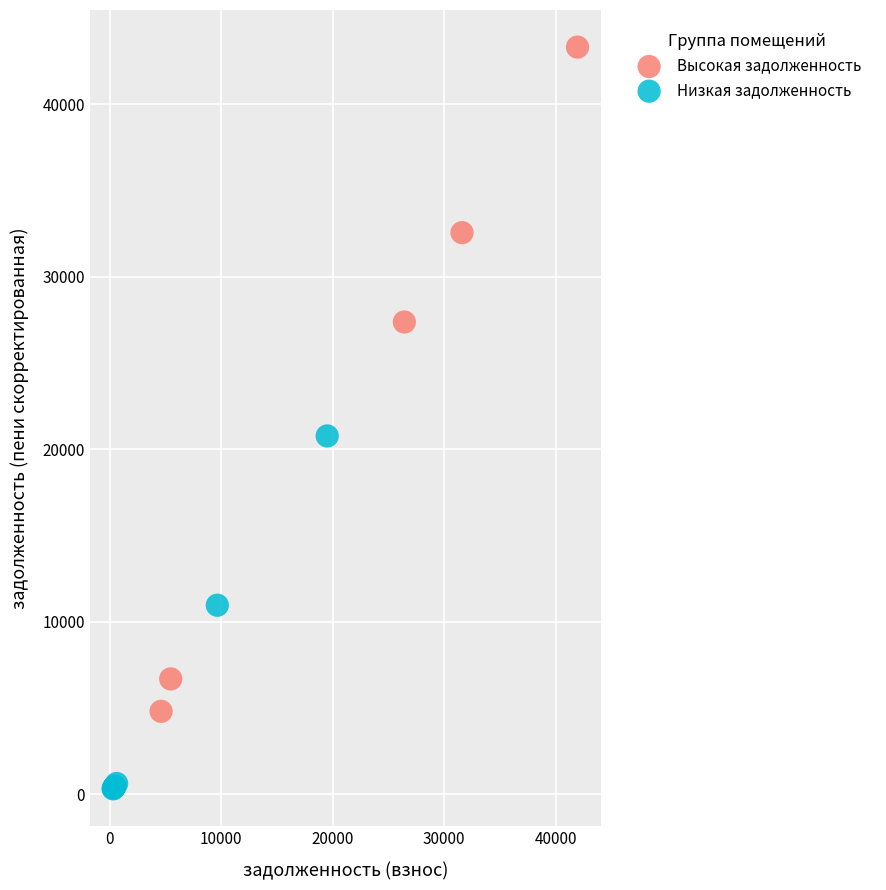

Which series contains the lowest Y value?

Низкая задолженность